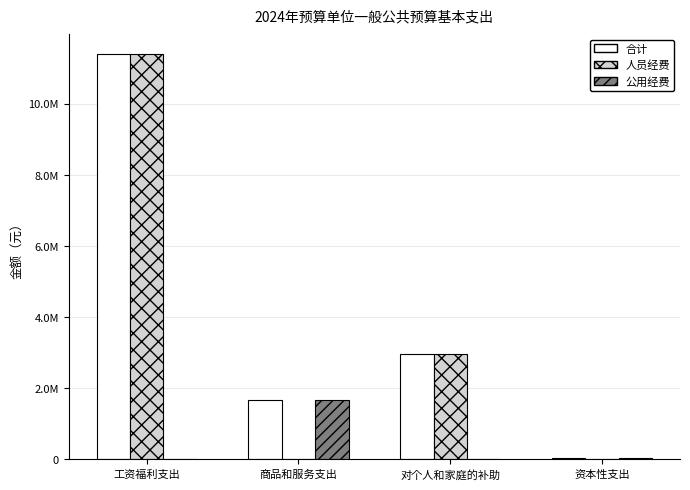

The 人员经费 series shows 0.0 at 资本性支出. True or false?

True